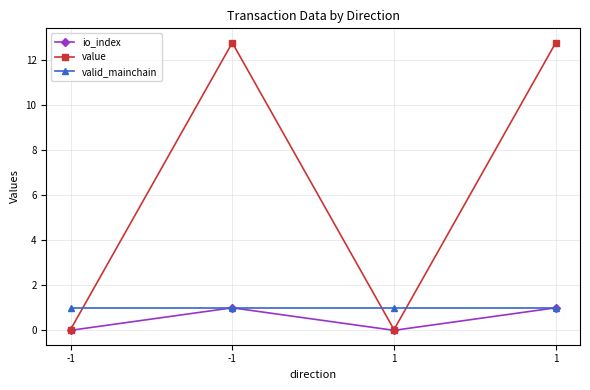

Is this an area chart (filled region under the line)?

No